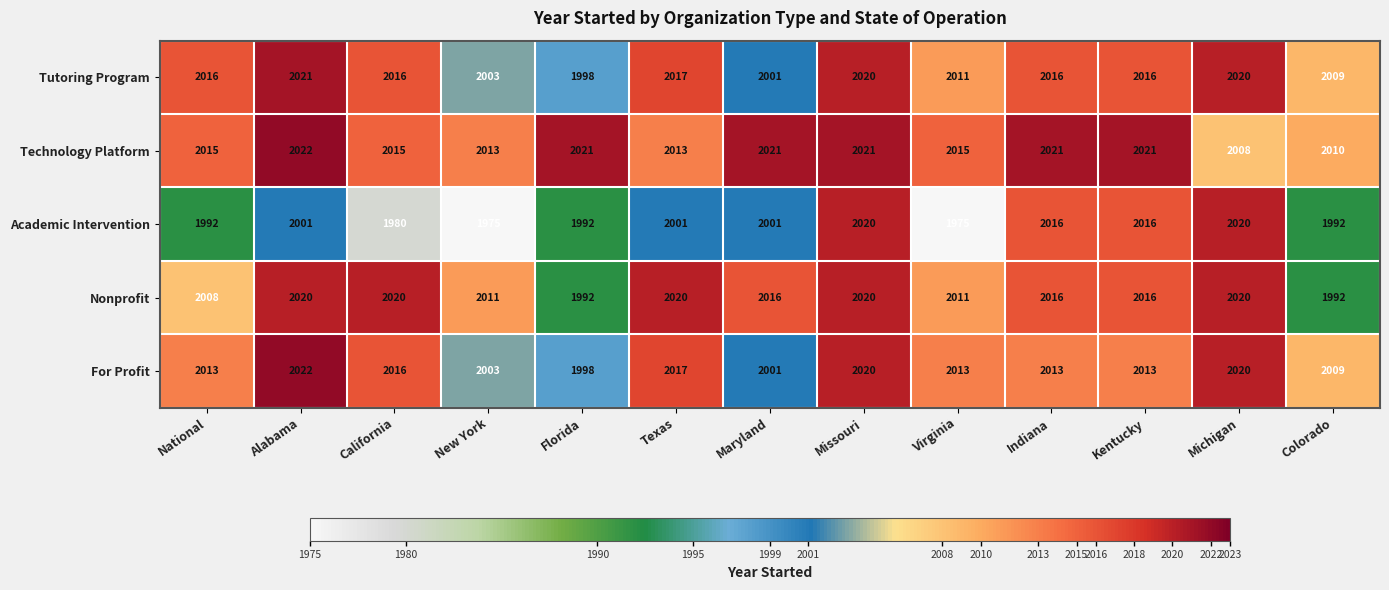

At which category is the sum across all series the highest?

Missouri